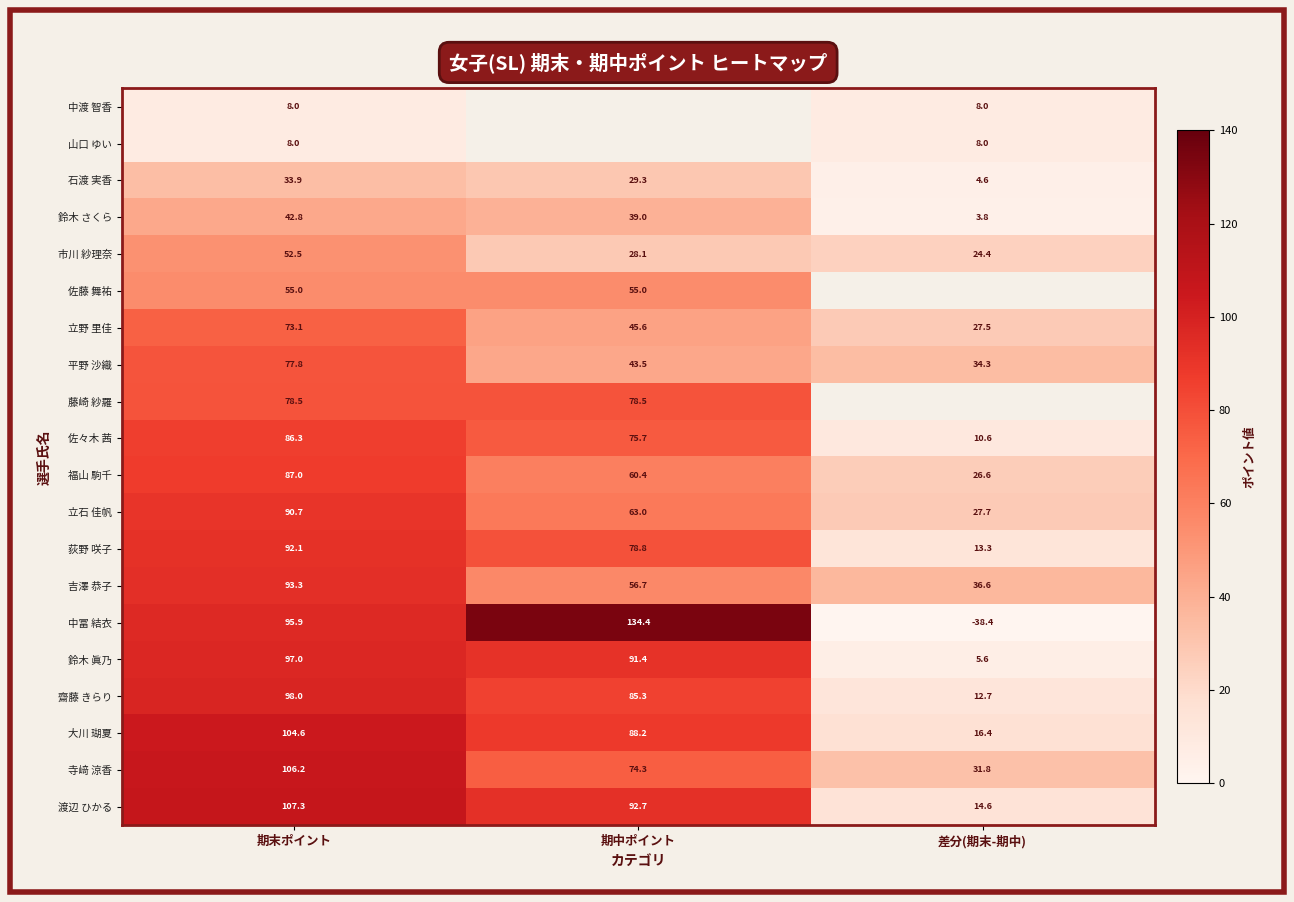

List the labels in order of 佐々木 茜 value, smallest first.

差分(期末-期中), 期中ポイント, 期末ポイント